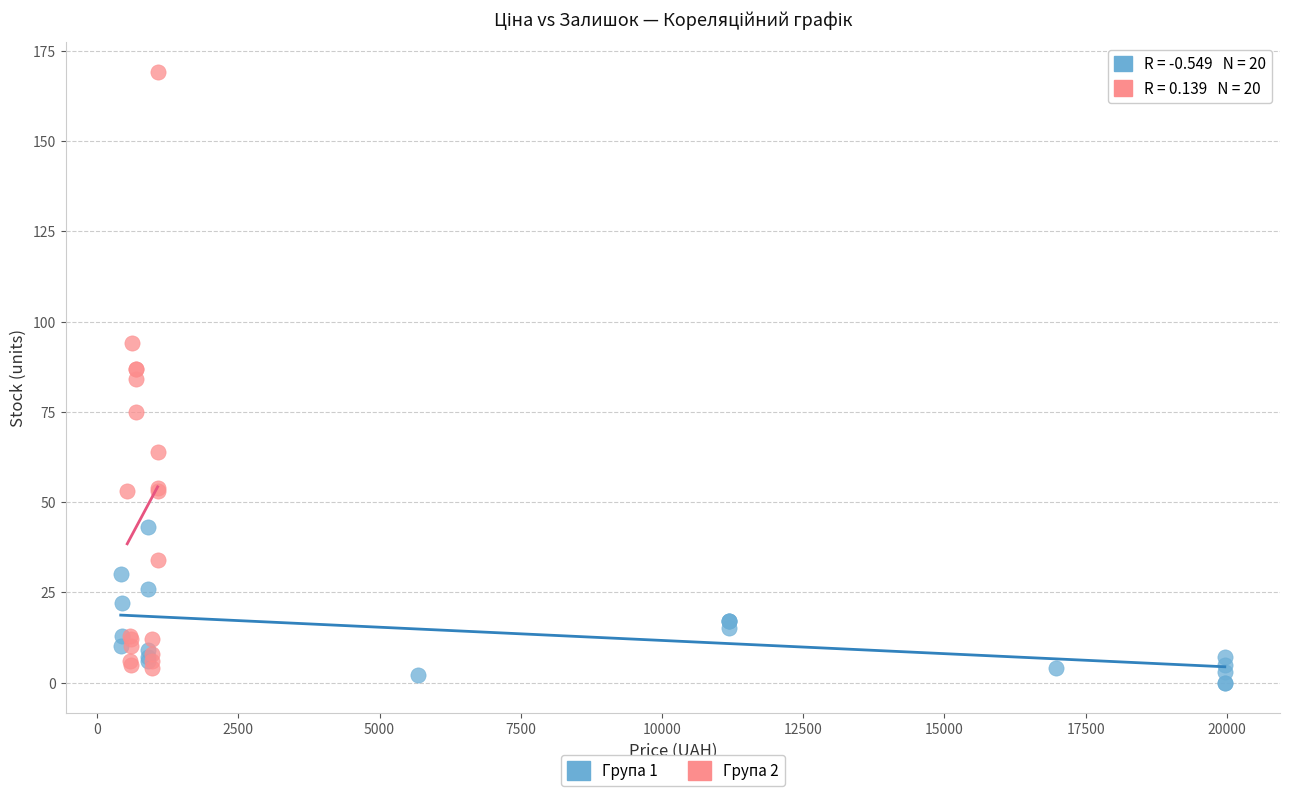

Which series reaches the minimum Y coordinate?

Група 1